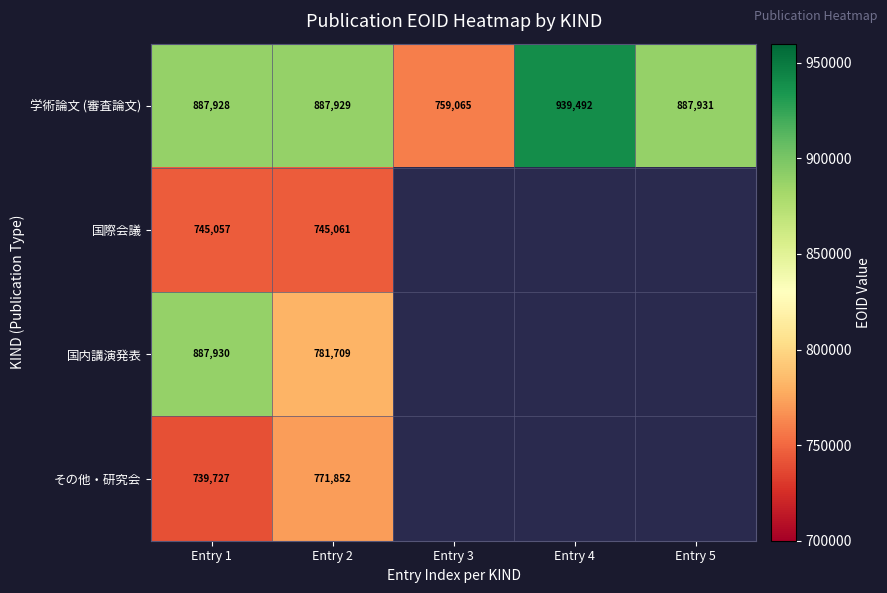

Is the value of 国際会議 at Entry 1 greater than the value of 学術論文 (審査論文) at Entry 4?

No